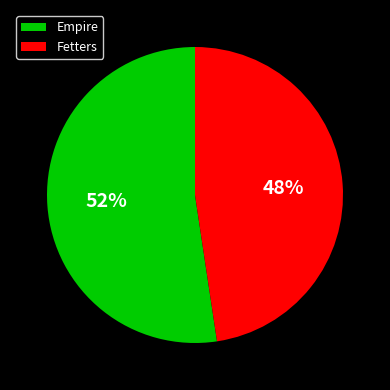

What is the majority slice?

Empire